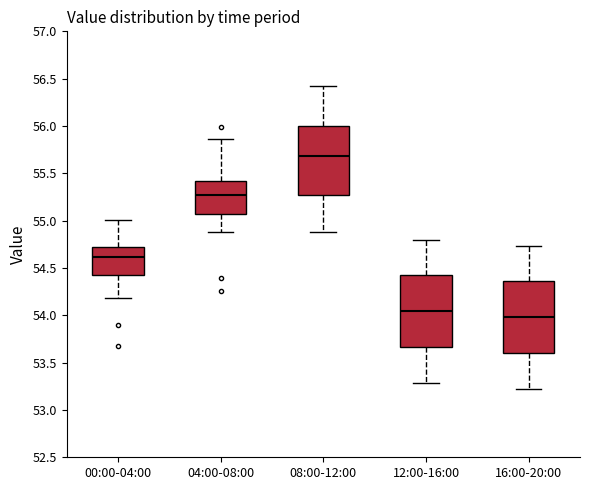

Which box has the highest median line?

08:00-12:00